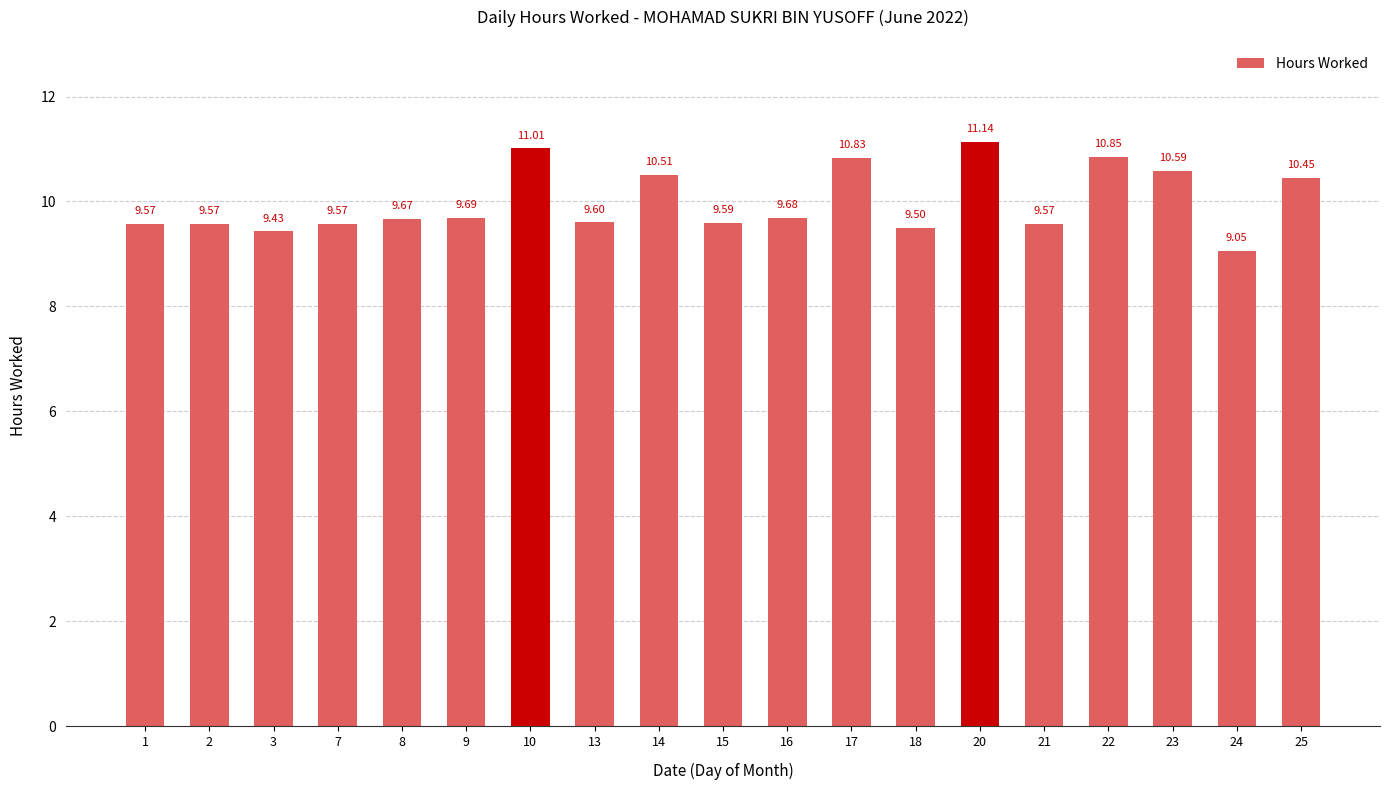

What is the change in value from 13 to 18?

-0.1